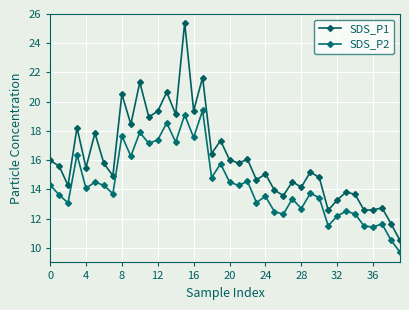

Count the number of data series in this chart.

2